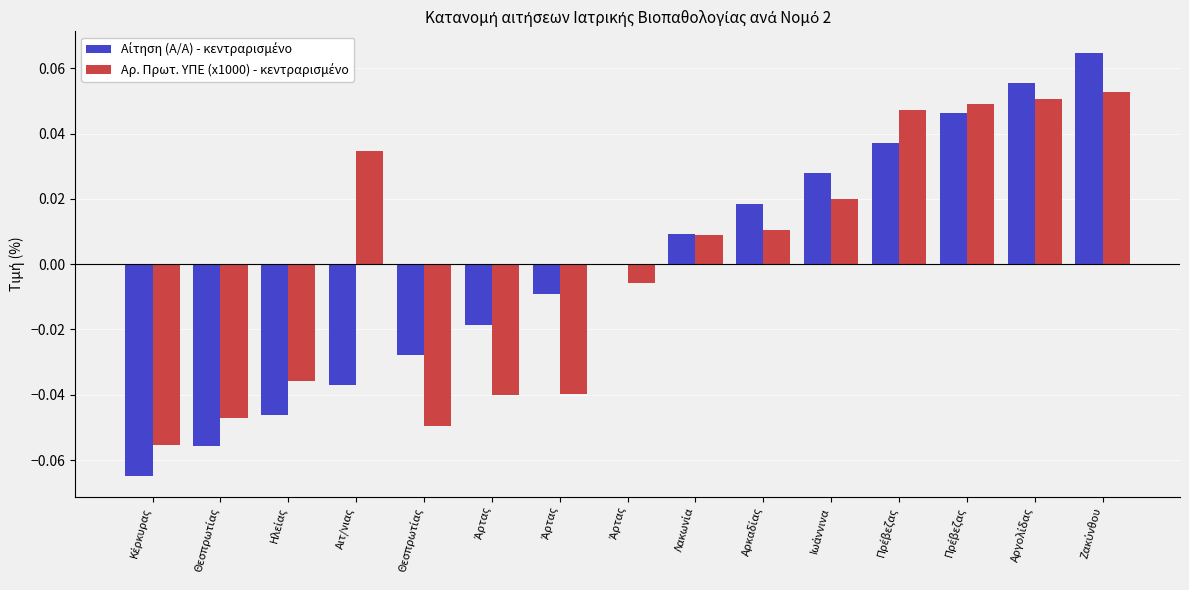

How many data points does each series have?

15